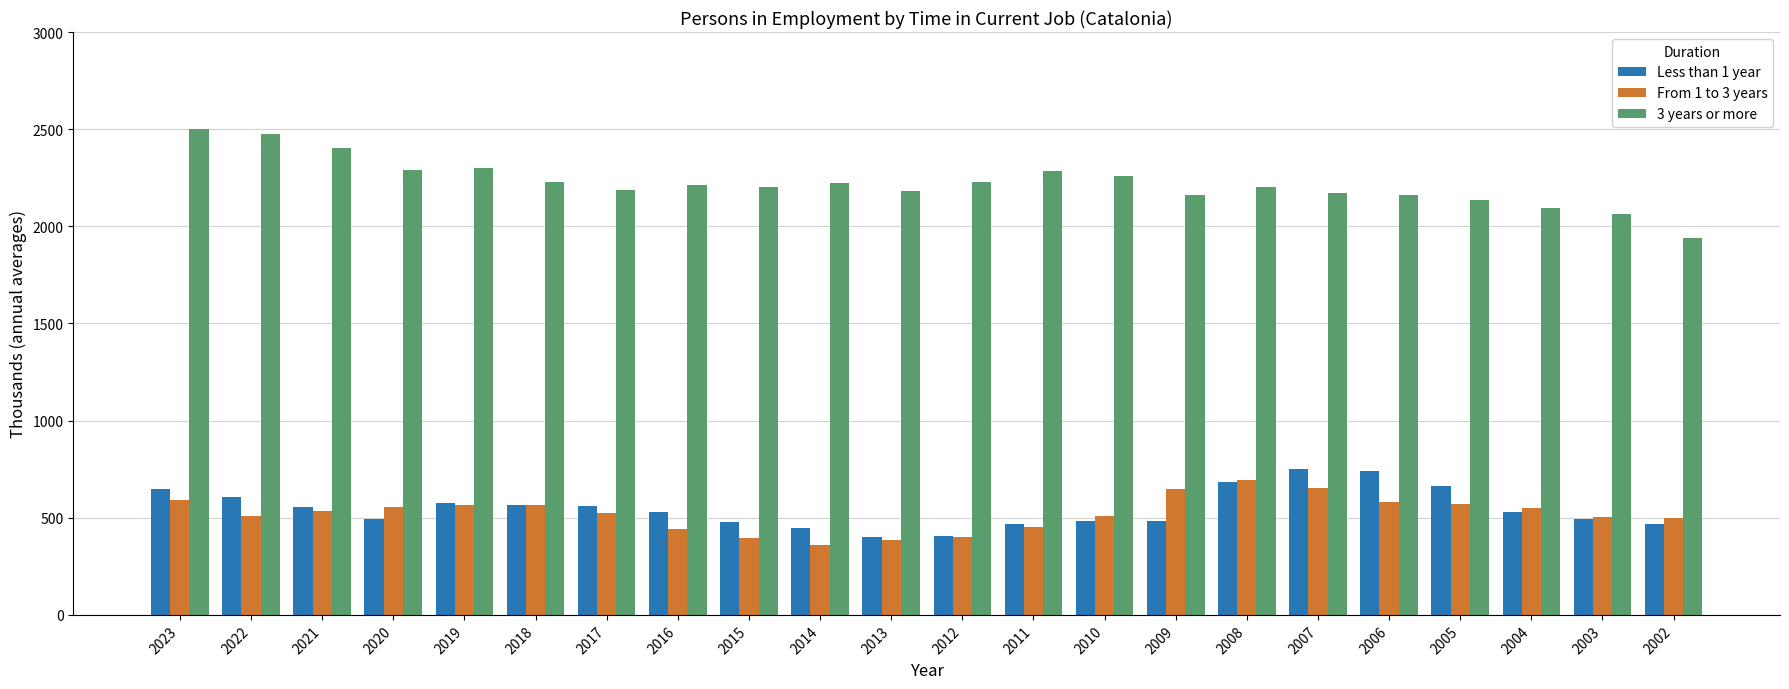

The value of From 1 to 3 years at 2015 is 398.1. True or false?

True